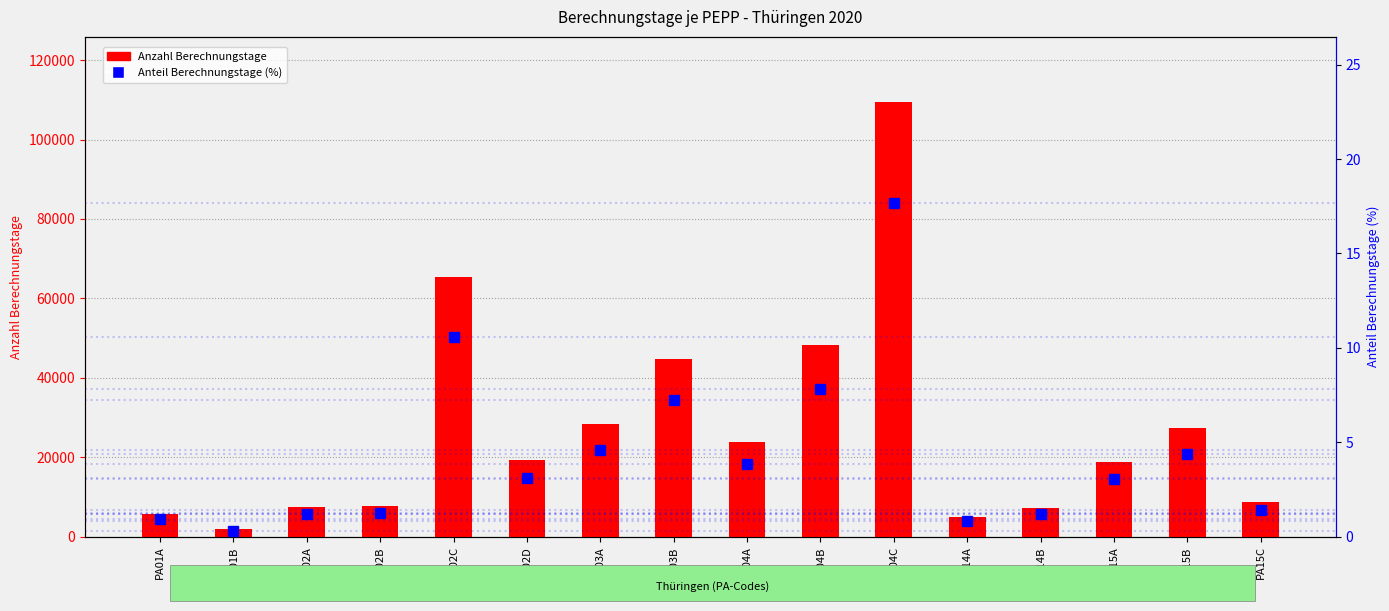

Is it true that Anzahl Berechnungstage equals 28699.9 at PA15A?

False